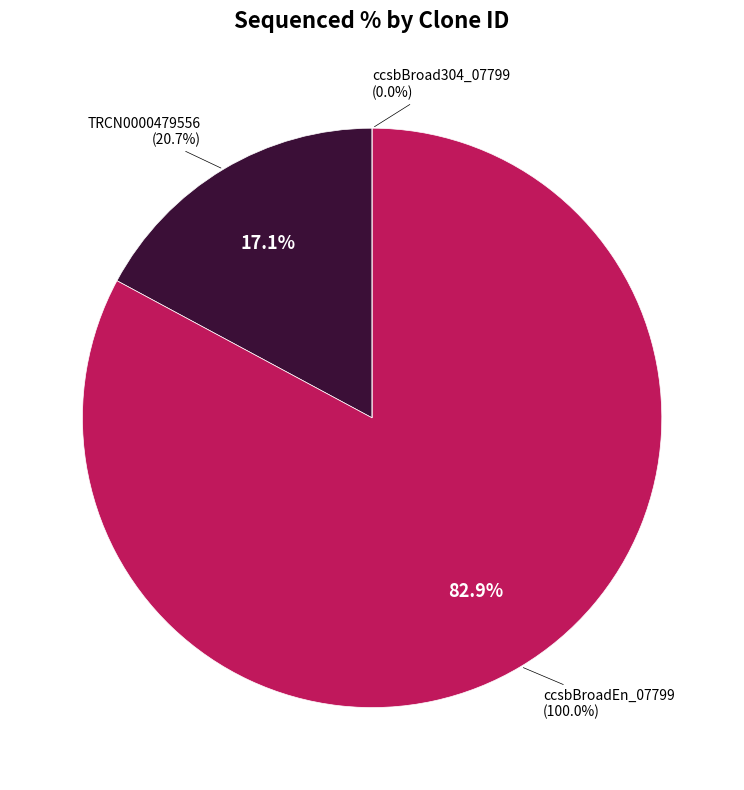

Approximately how many times larger is the value at ccsbBroadEn_07799 compared to TRCN0000479556?

4.8